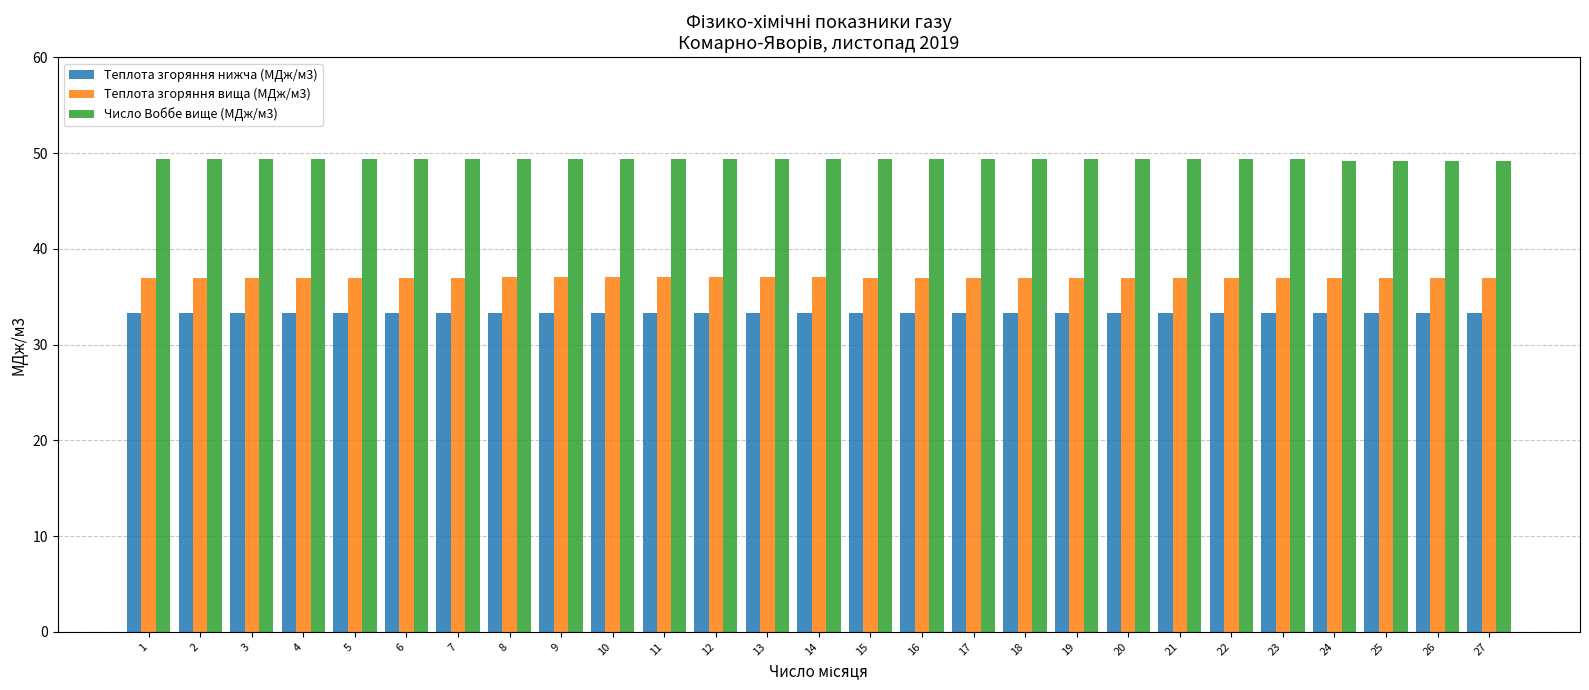

The value of Число Воббе вище (МДж/м3) at 26 is 80.9. True or false?

False